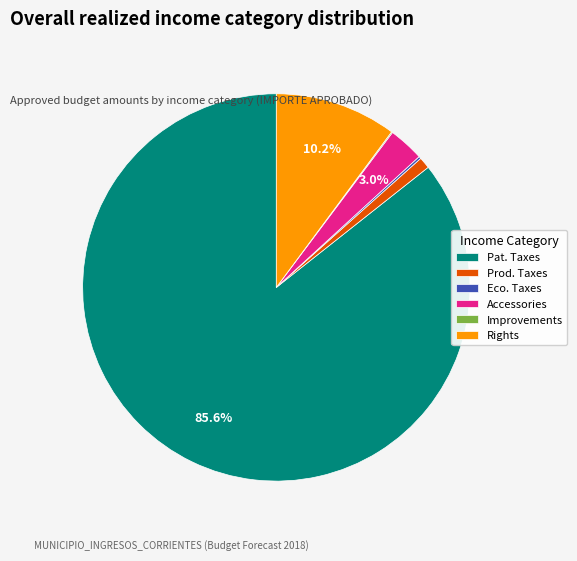

Is Pat. Taxes the majority of the pie?

Yes